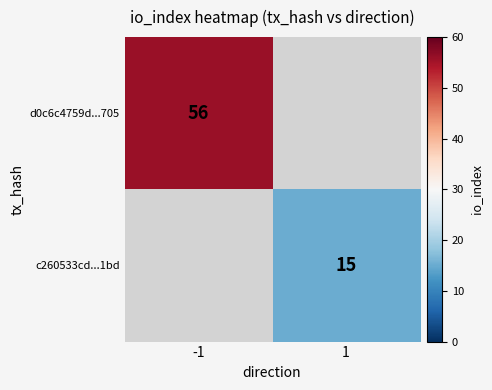

True or false: c260533cd...1bd has a value of 23 at 1.

False